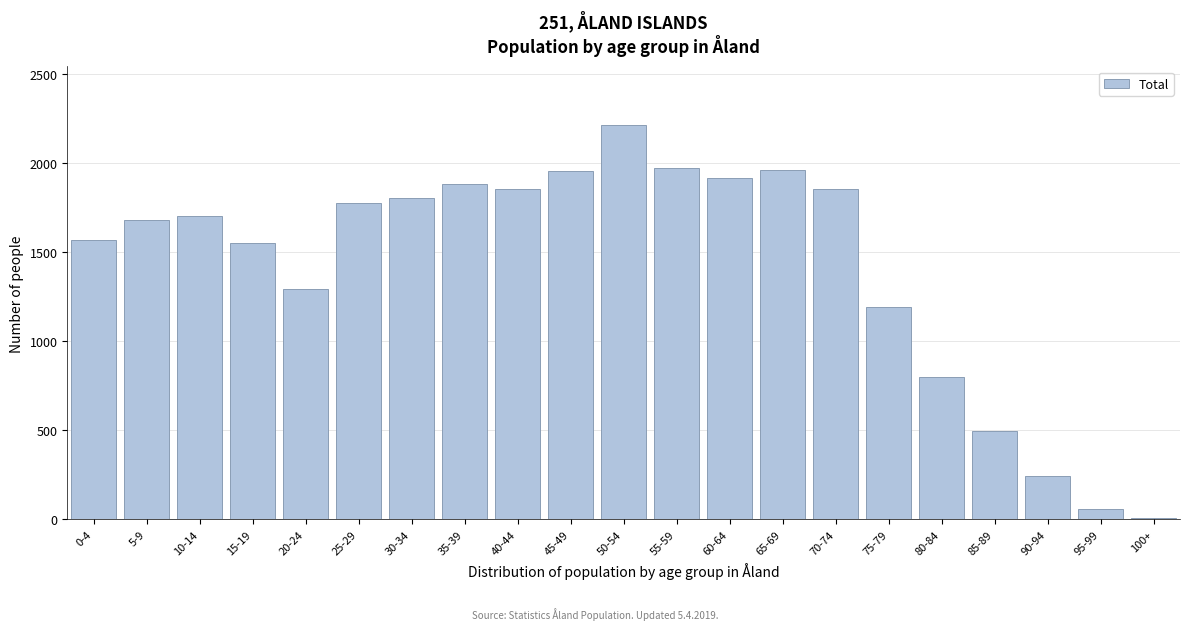

What is the change in value from 40-44 to 80-84?

-1055